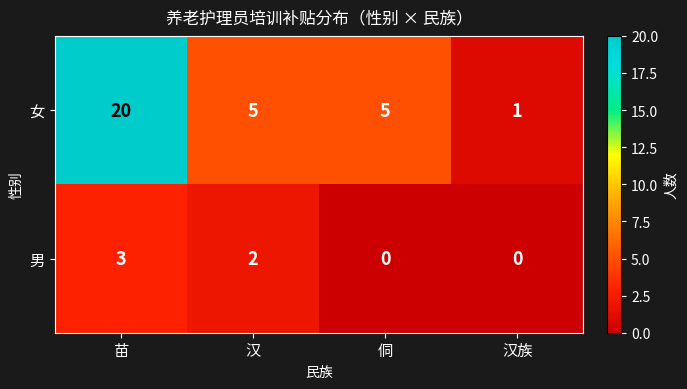

Which label corresponds to the largest value in the chart?

苗